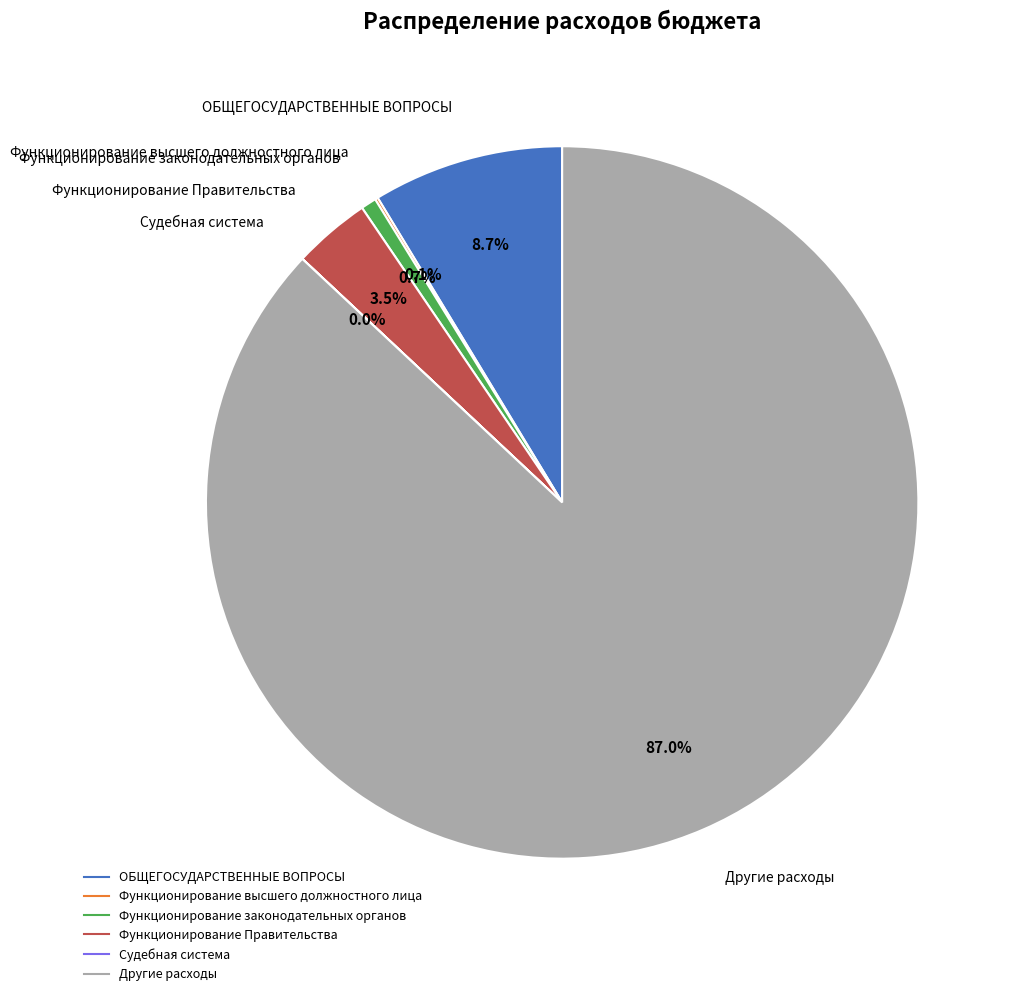

True or false: Другие расходы accounts for 87% of the total.

True